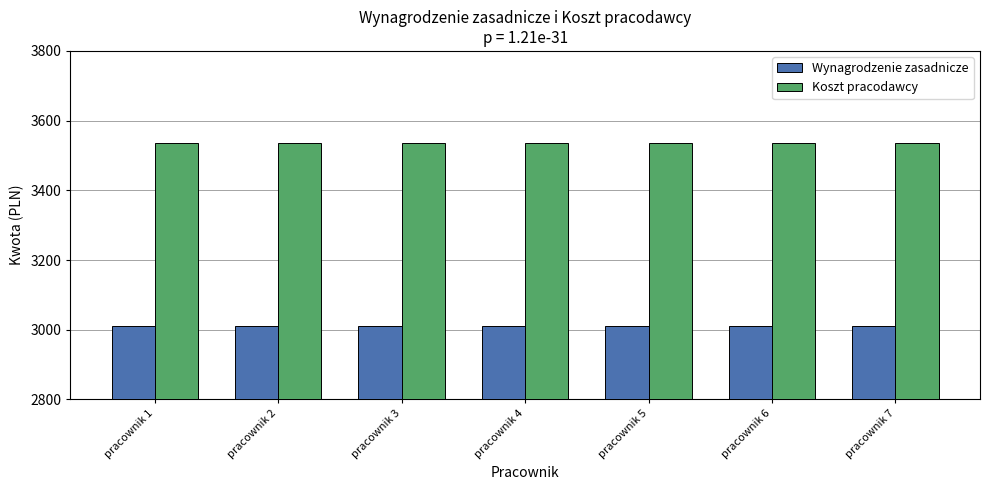

Rank the series by their maximum value, from lowest to highest.

Wynagrodzenie zasadnicze, Koszt pracodawcy